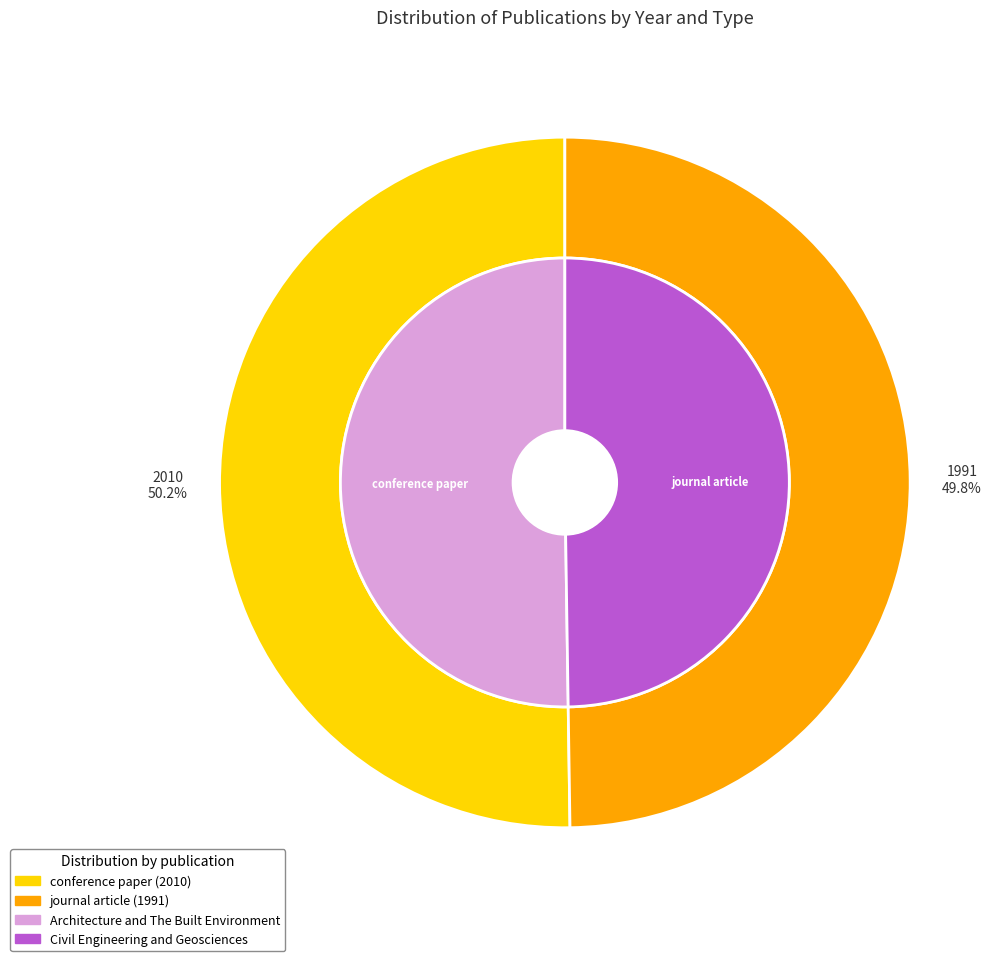

Count the number of slices in the pie.

2